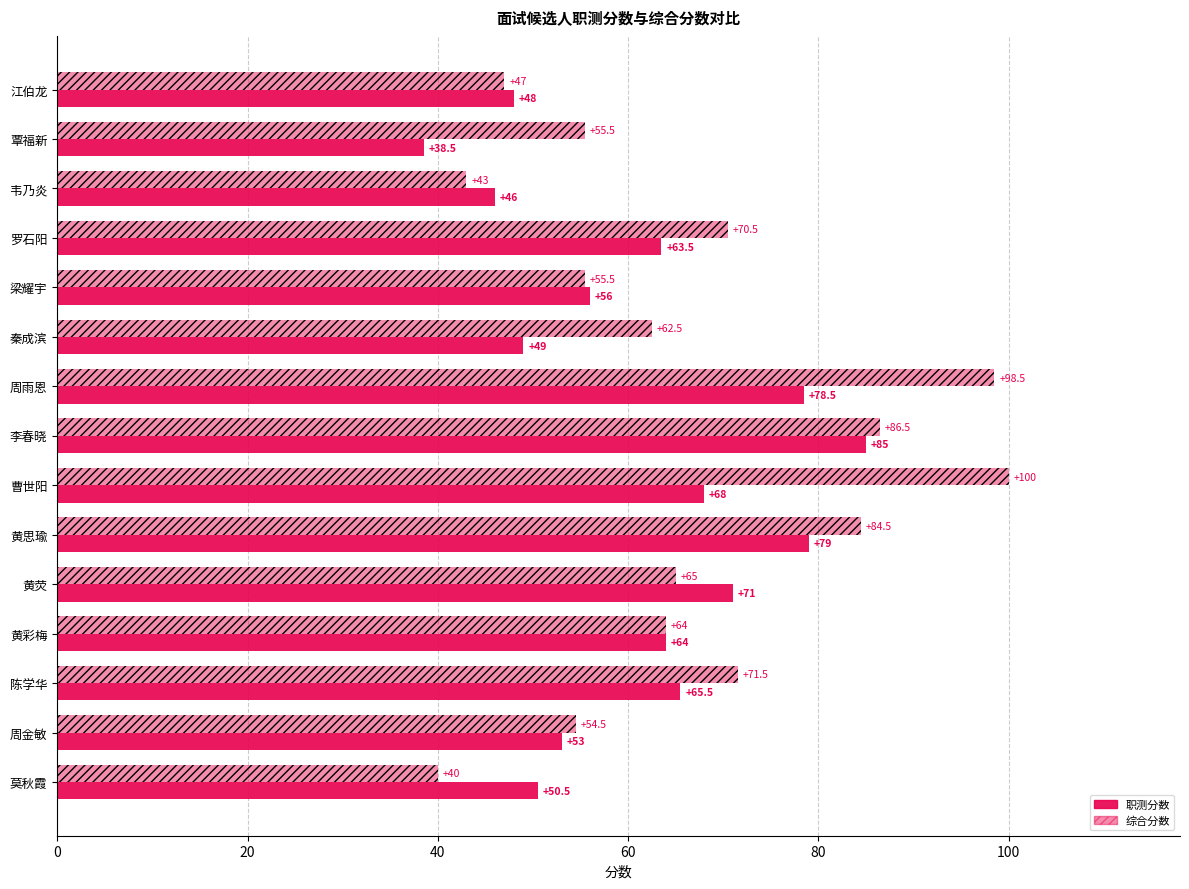

What is the value of the 综合分数 bar at the 8th from the left?

86.5